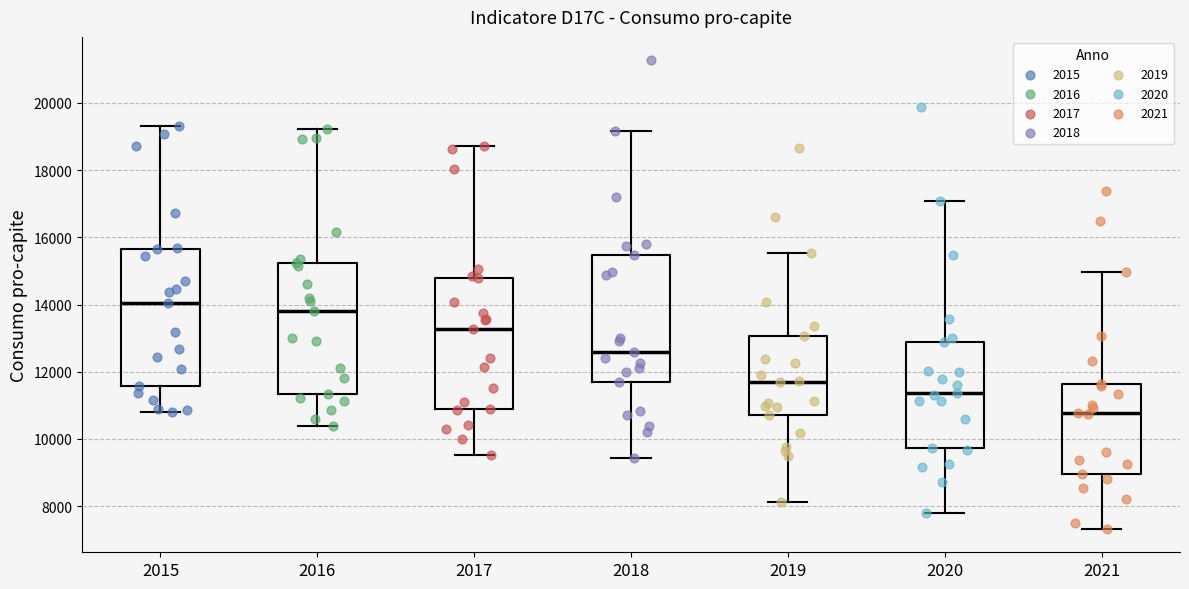

Reading left to right, read every box against the y-axis: the position of its median line, the range the box covers, and the ends of its whiskers. The values are not printed on the chart, so give them approximately, as read against the axis.

2015: median 14000, box 11600 to 15600, whiskers 10800 to 19400
2016: median 13800, box 11400 to 15200, whiskers 10400 to 19200
2017: median 13200, box 10800 to 14800, whiskers 9600 to 18800
2018: median 12600, box 11600 to 15400, whiskers 9400 to 19200
2019: median 11600, box 10800 to 13000, whiskers 8200 to 15600
2020: median 11400, box 9800 to 12800, whiskers 7800 to 17000
2021: median 10800, box 9000 to 11600, whiskers 7400 to 15000